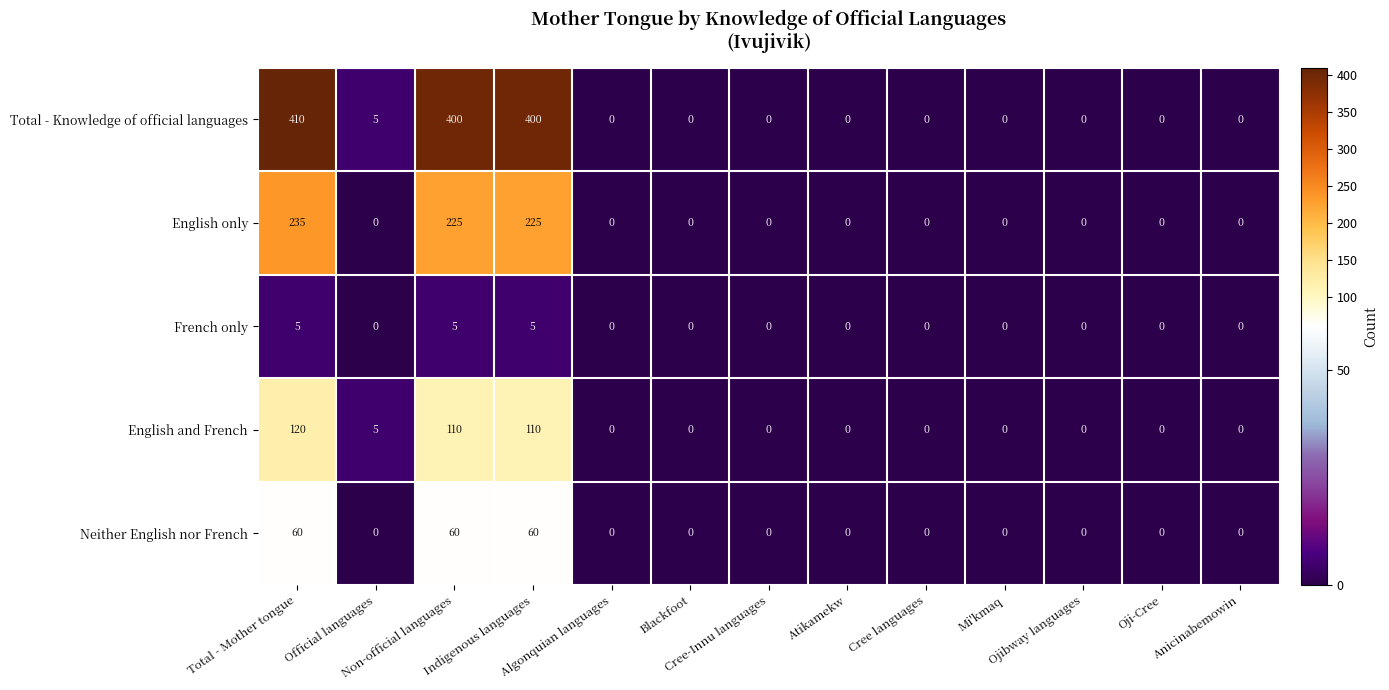

Which series changed the most between Non-official languages and Ojibway languages?

Total - Knowledge of official languages